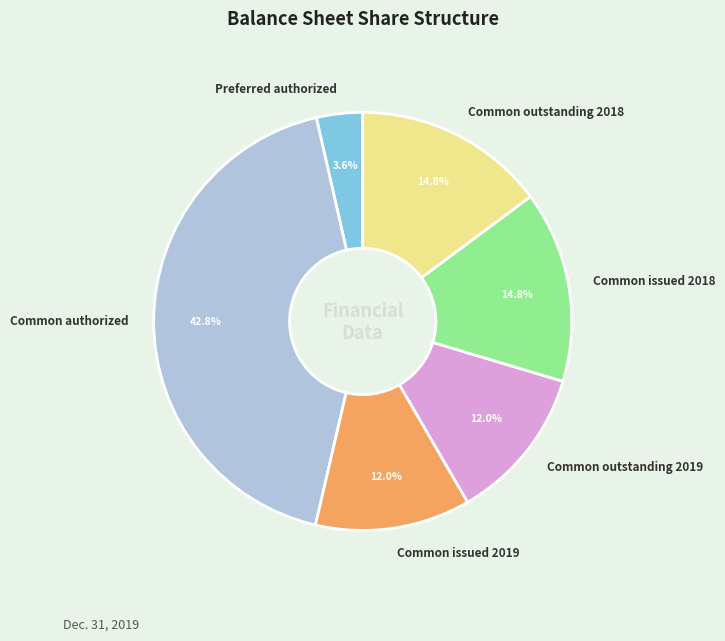

Is there any slice that represents more than half of the pie?

No